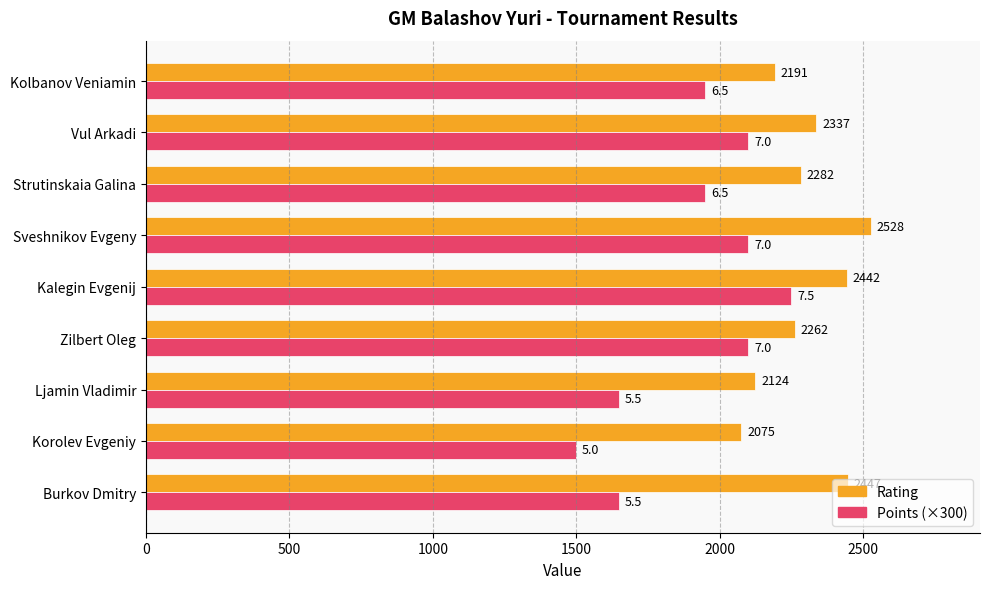

What is the difference between the maximum and minimum values in the Rating series?

453